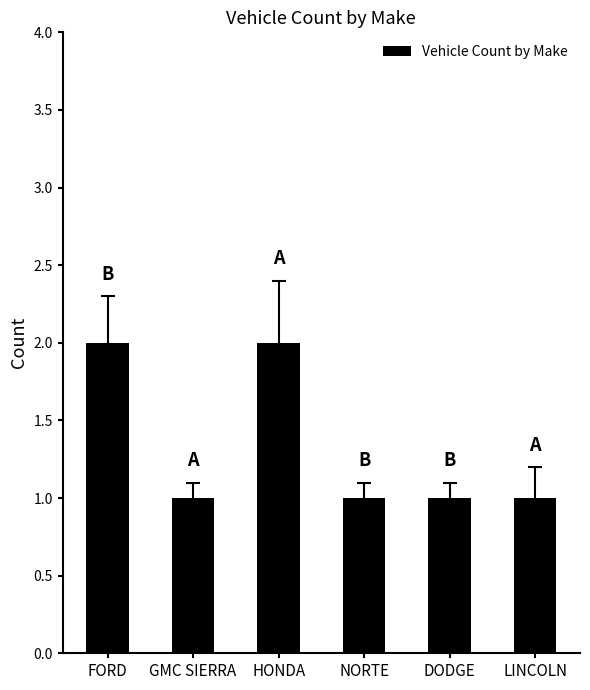

Reading right to left, list all the values displayed in this chart.

1	1	1	2	1	2